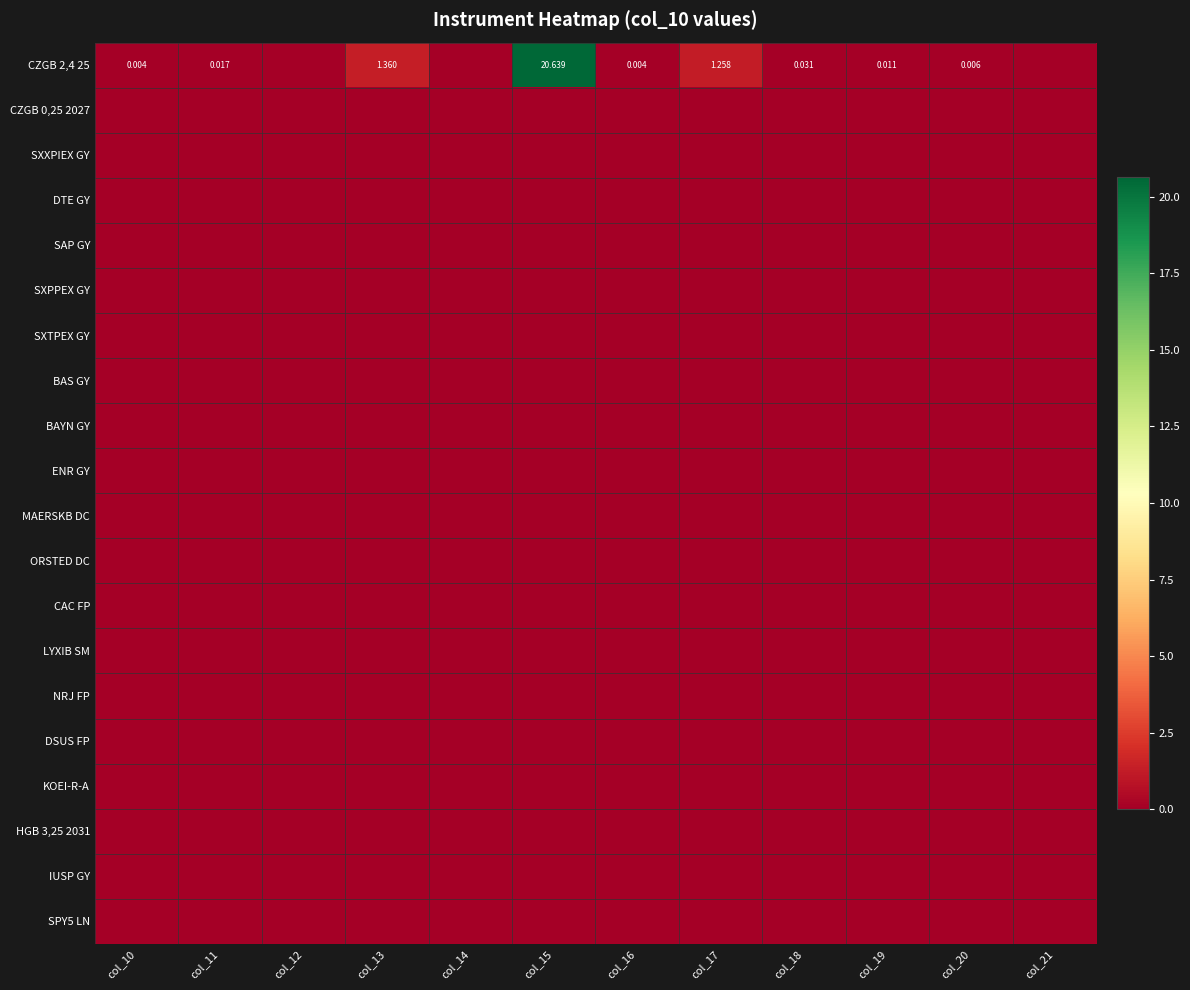

List the labels in order of NRJ FP value, smallest first.

col_10, col_11, col_12, col_13, col_14, col_15, col_16, col_17, col_18, col_19, col_20, col_21